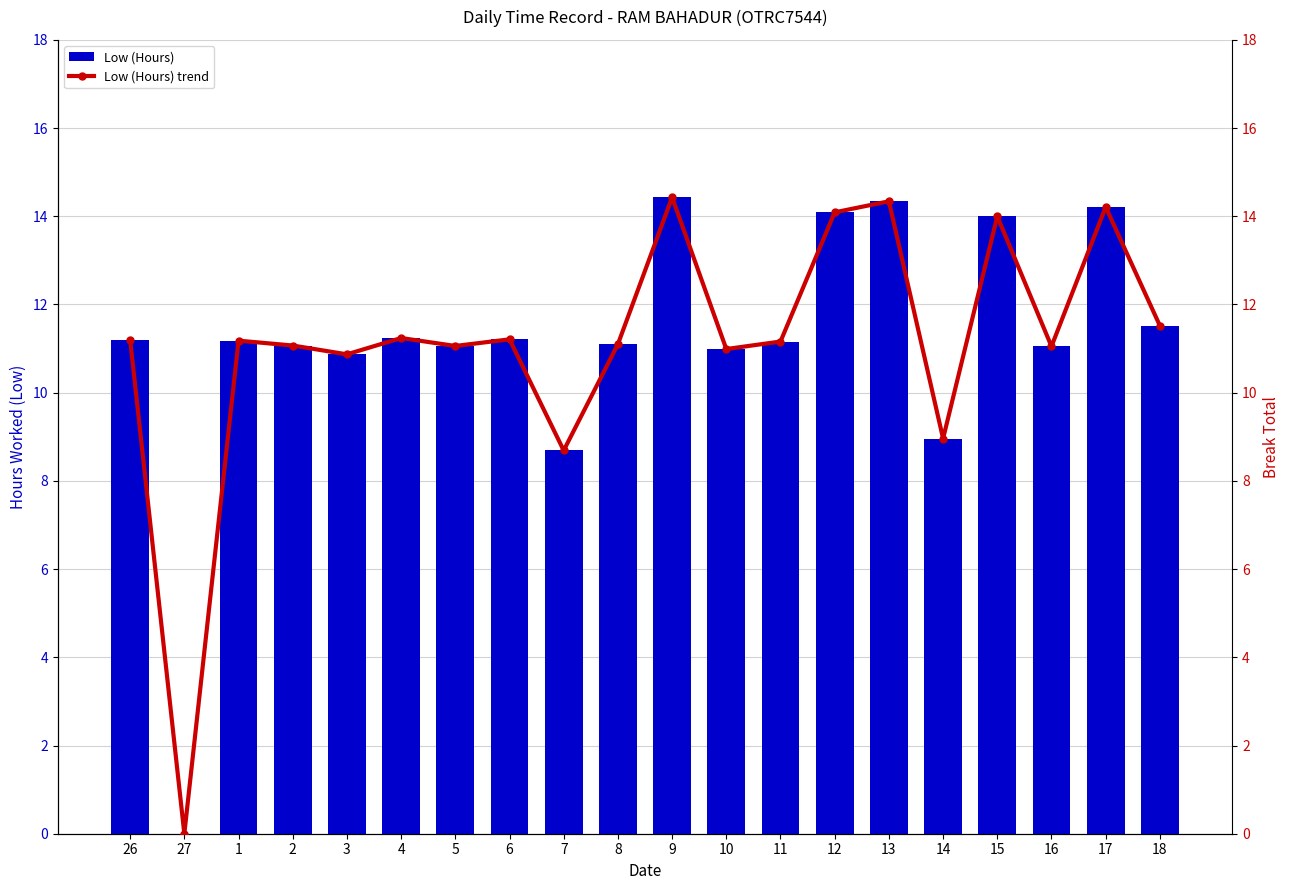

Which series changed the most between 5 and 9?

Low (Hours)